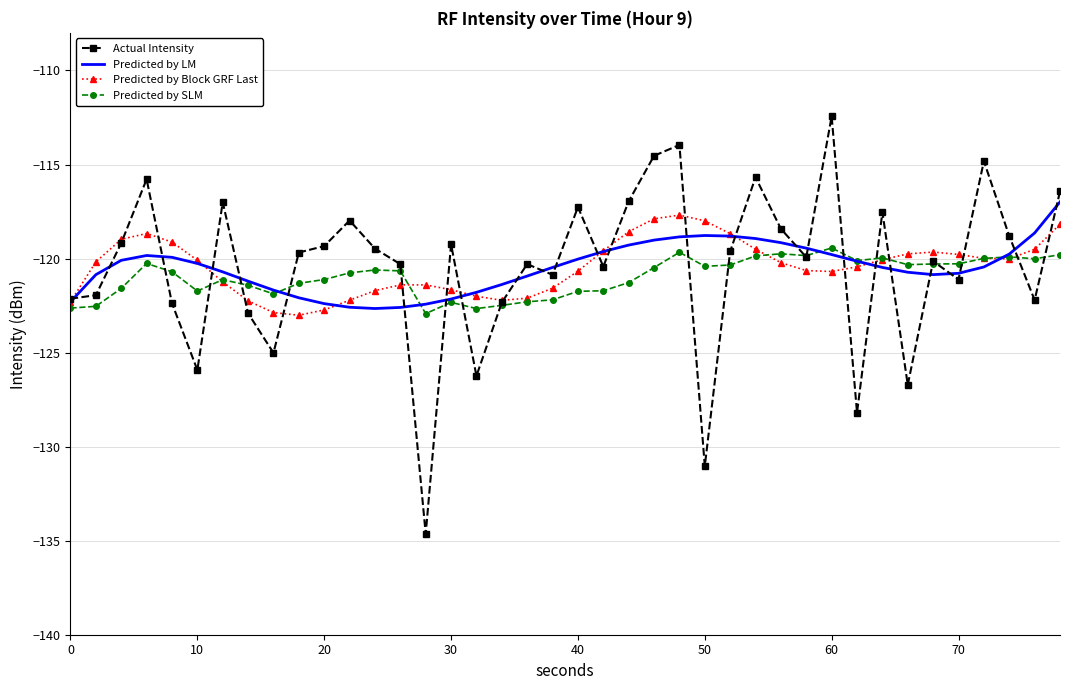

Which series has the widest spread of values?

Actual Intensity